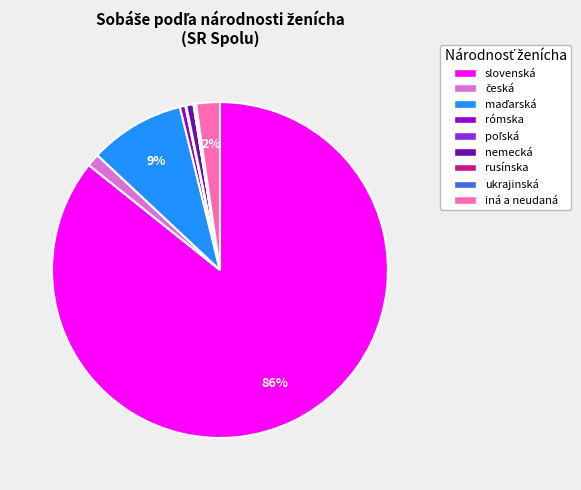

The nemecká slice represents 1% of the pie. True or false?

True